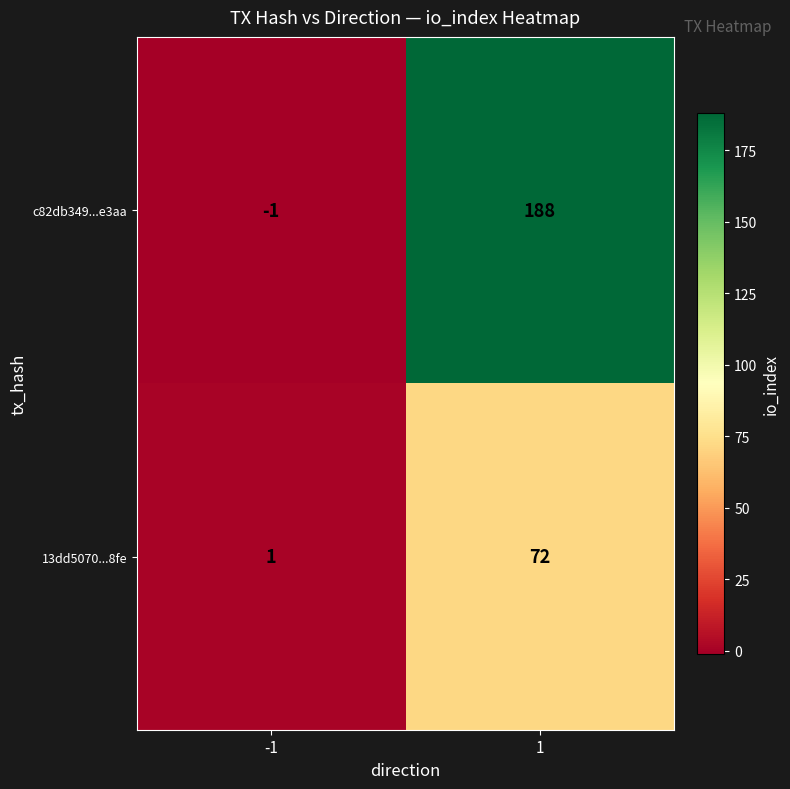

Which series has the largest total across all categories?

c82db349...e3aa